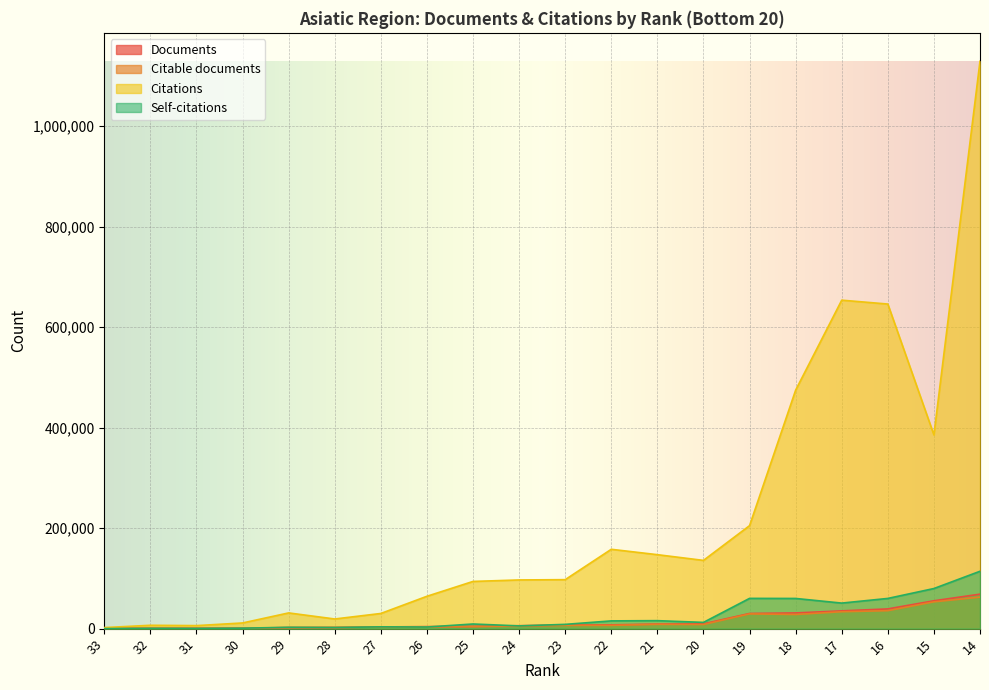

Read the Documents value at 33.

129